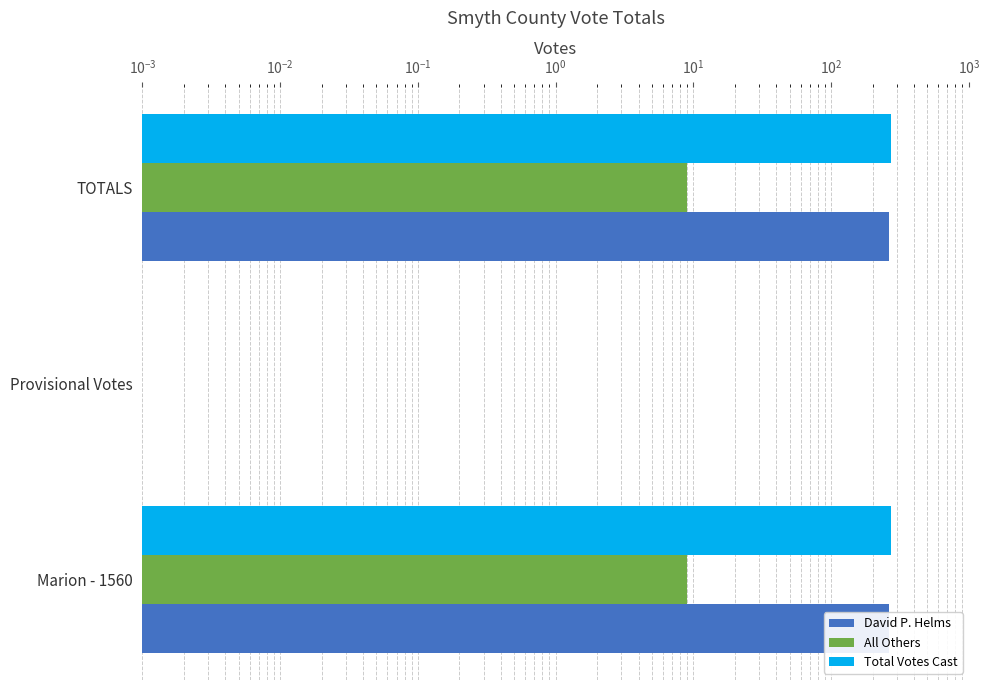

What is the value of the David P. Helms bar at the 3rd from the left?

265.0